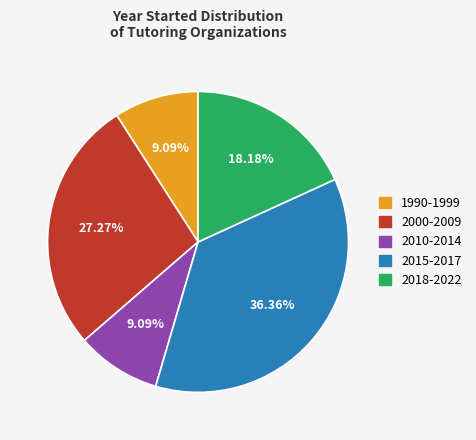

Is there a majority slice in this chart?

No